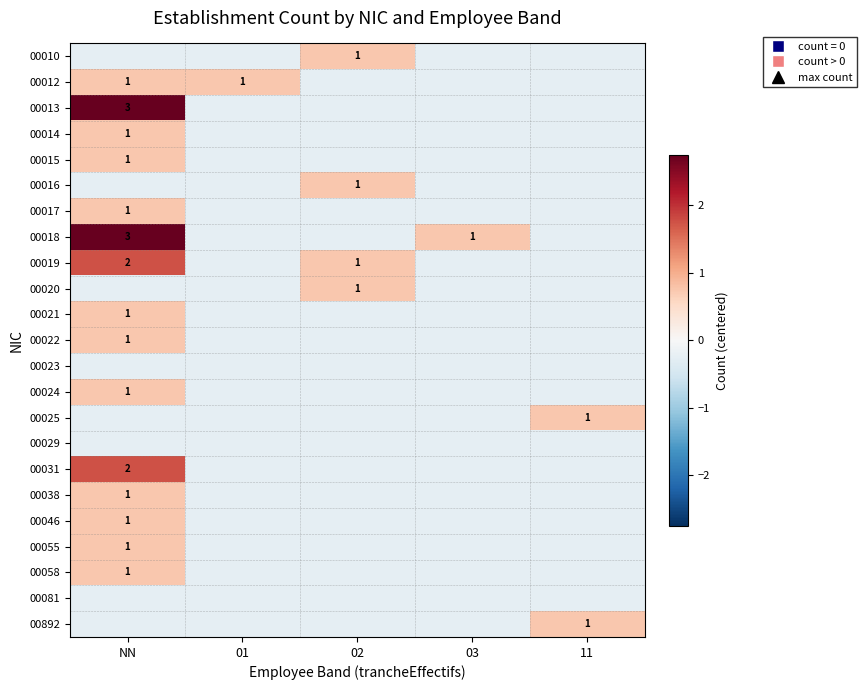

What is the difference between the highest and lowest values at NN?

3.0